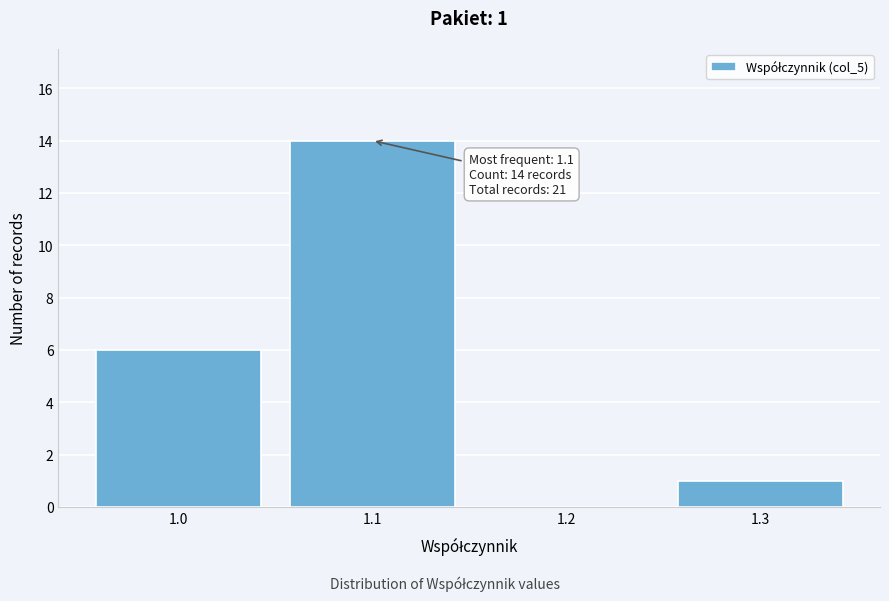

Reading right to left, transcribe all the data shown in this chart.

1.3=1	1.2=0	1.1=14	1.0=6